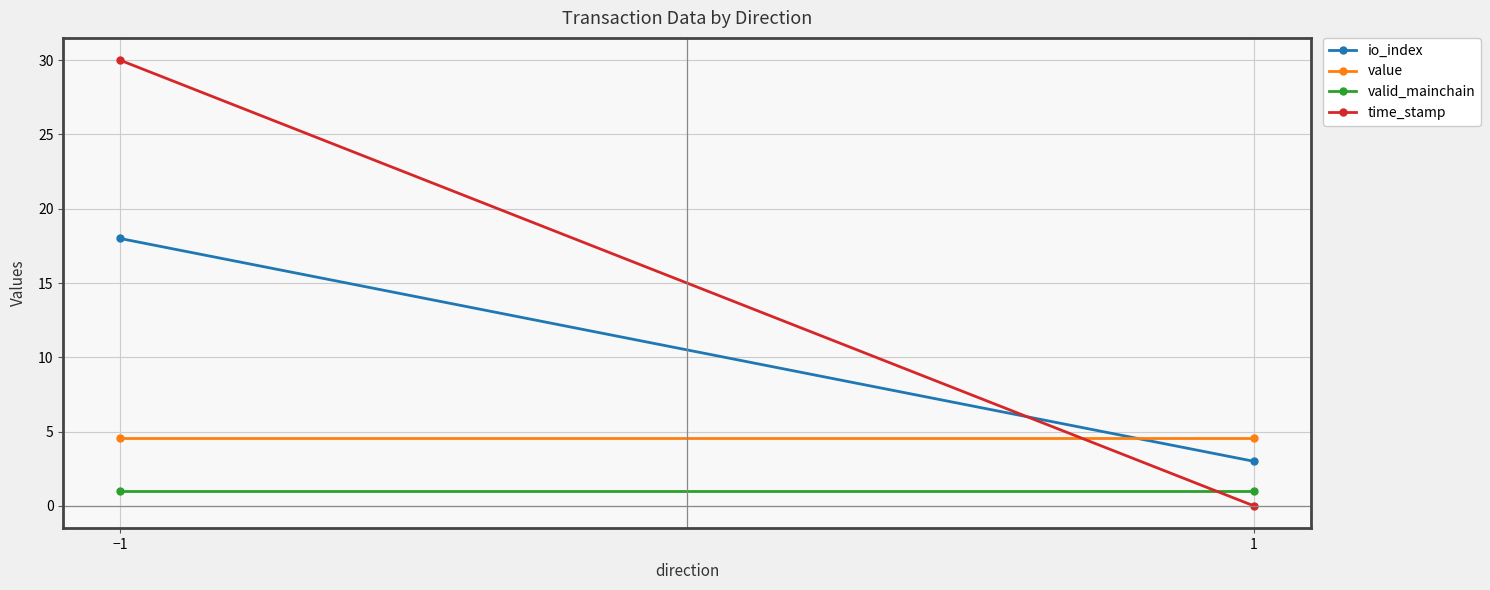

True or false: value has a value of 4.6 at 1.

True